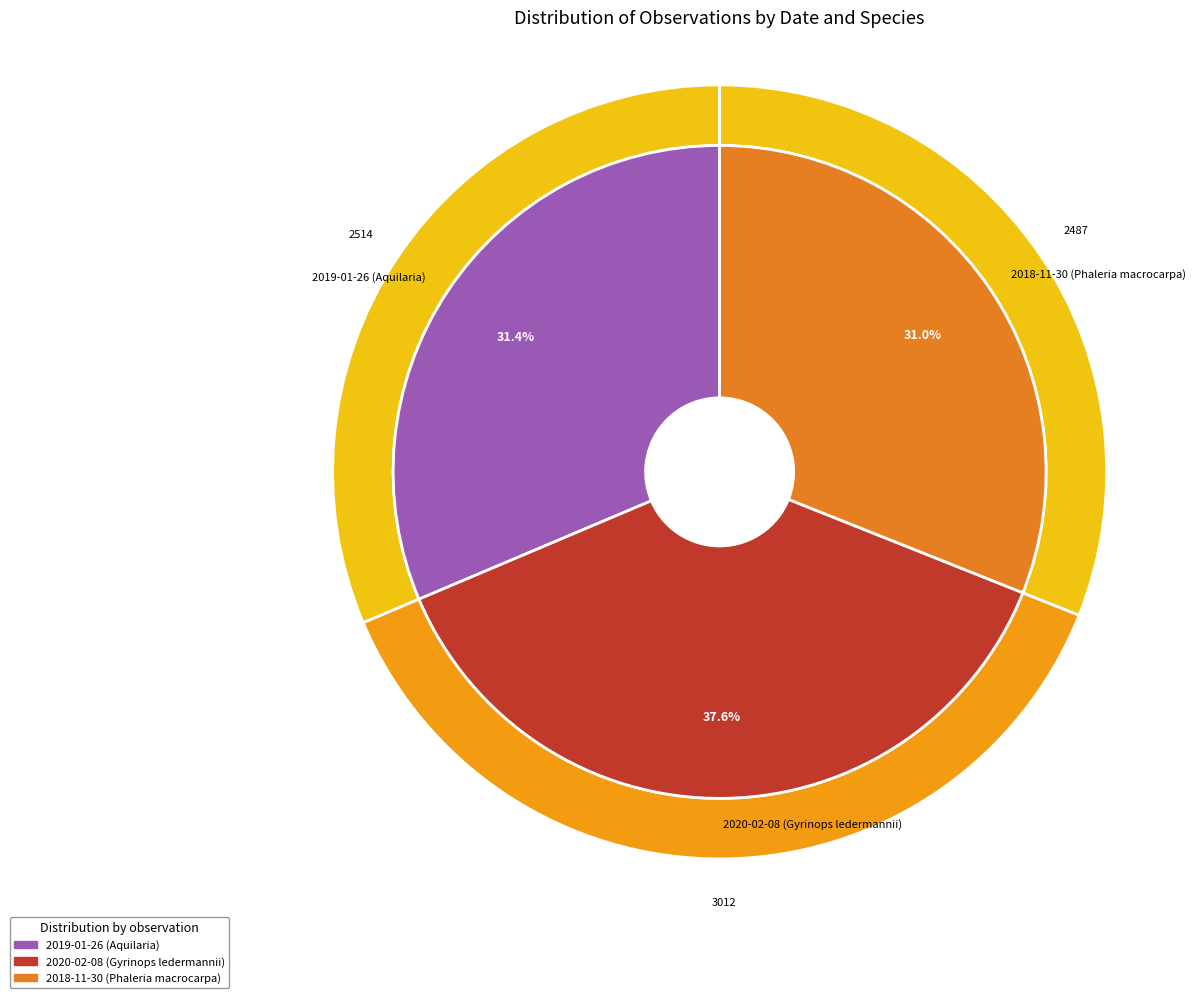

How many segments does this pie chart have?

3